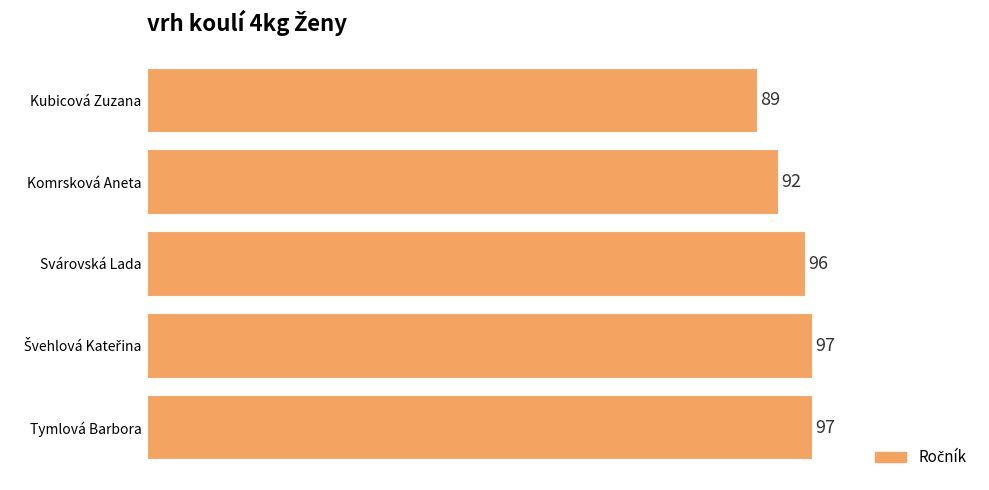

What is the label of the 3rd bar from the top?

Svárovská Lada